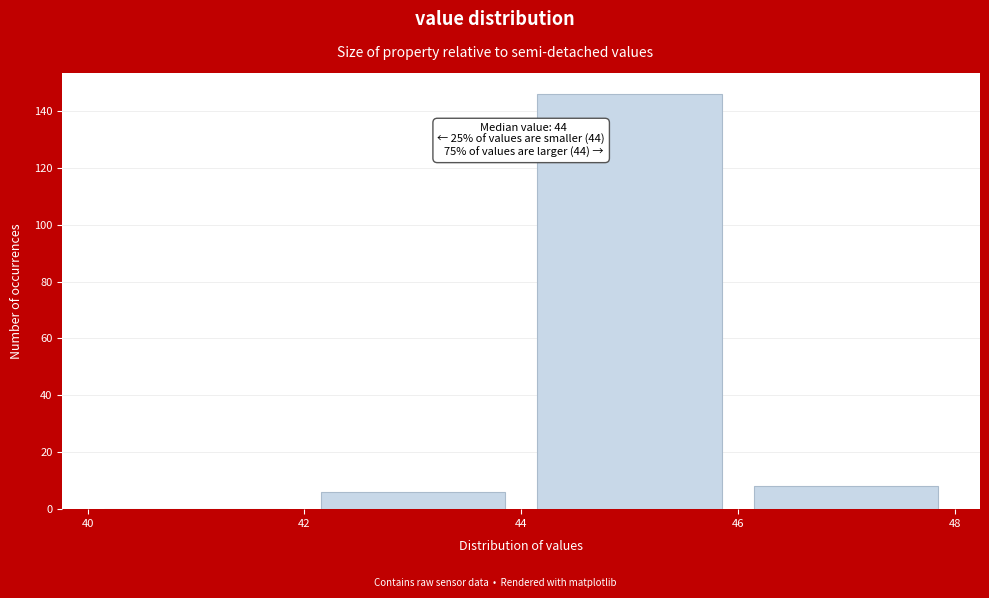

Which range on the x-axis has the tallest bar?

44 to 46